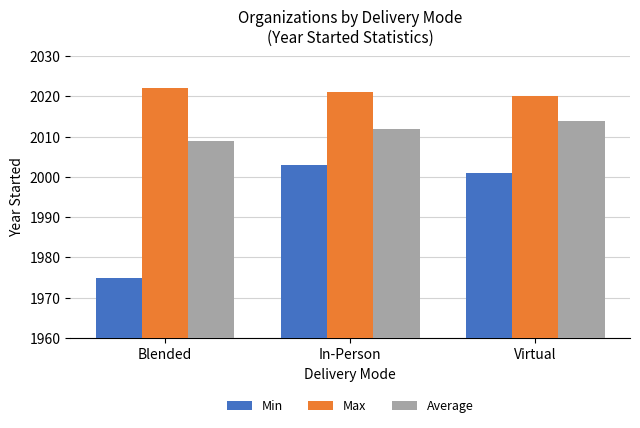

Which series changed the most between Blended and Virtual?

Min